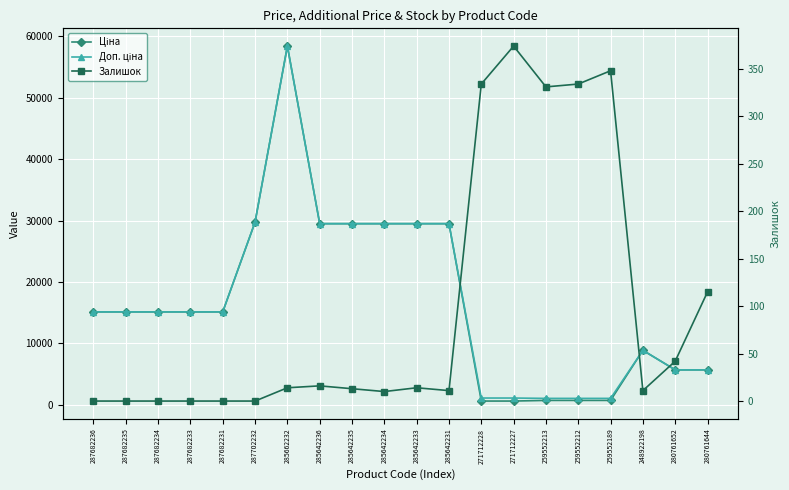

In Доп. ціна, how many points are higher than both neighbors (excluding endpoints)?

2